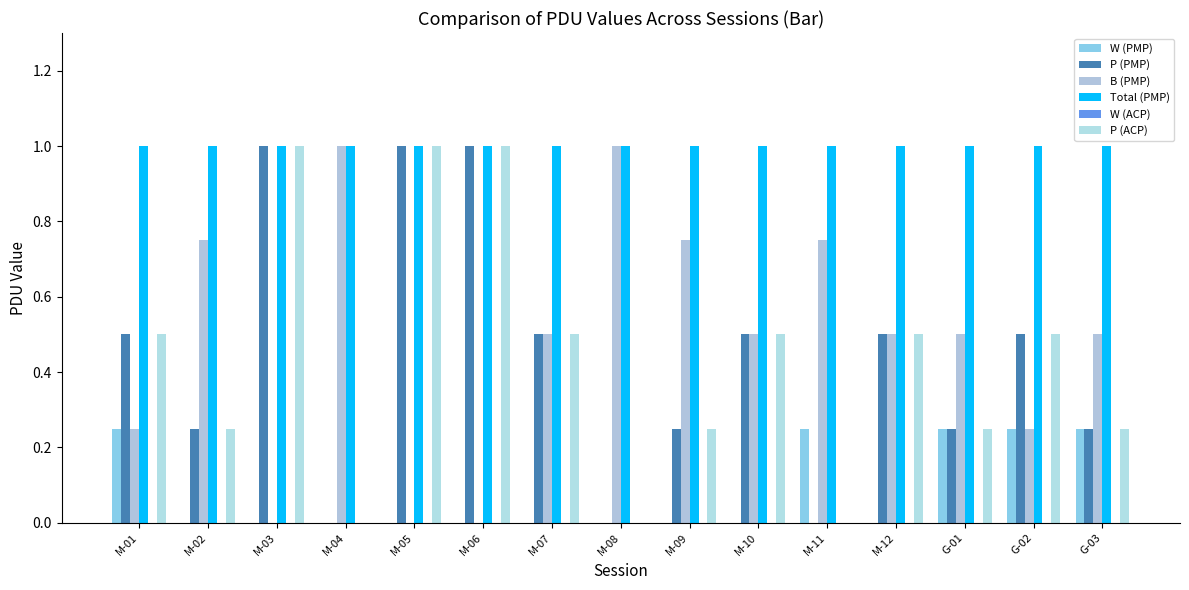

How many groups of bars are there?

15